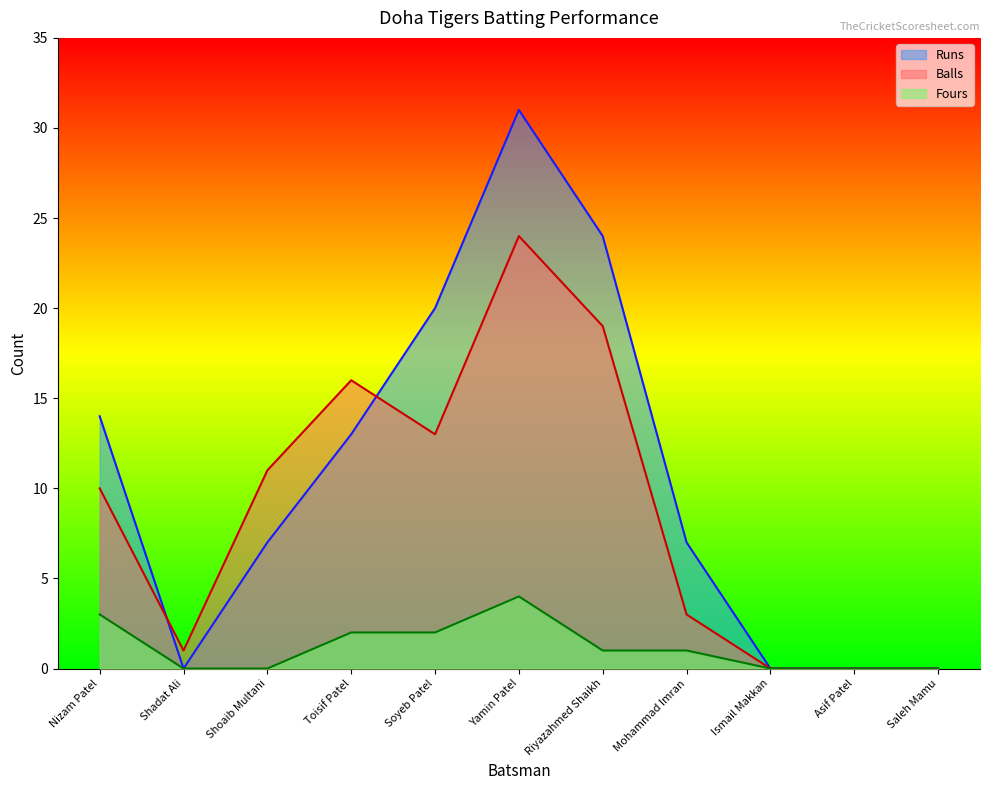

Does the chart display data point markers on the line(s)?

No